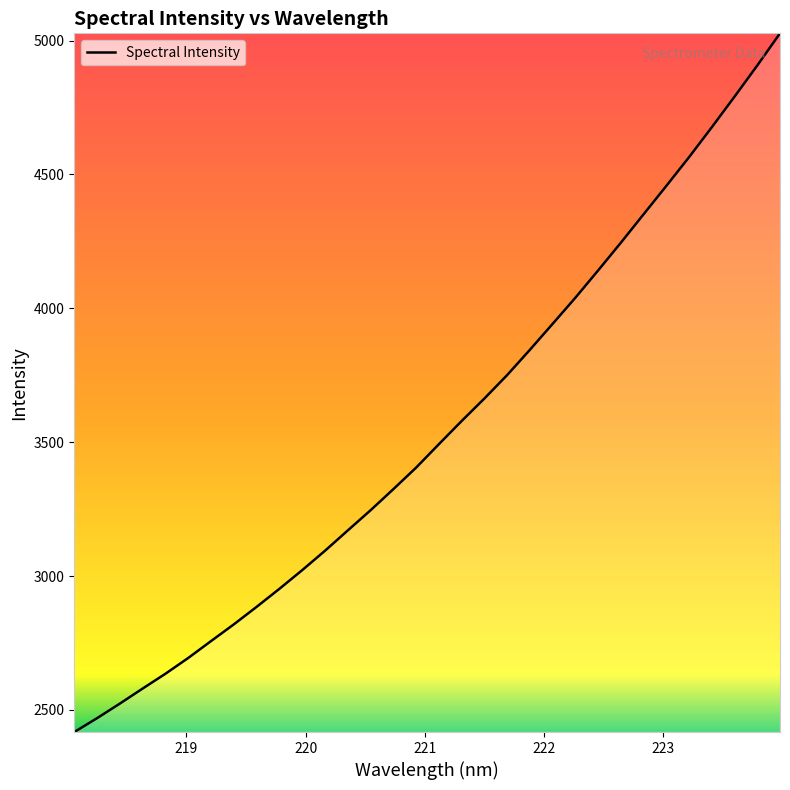

What is the difference between the maximum and minimum values?

2609.3